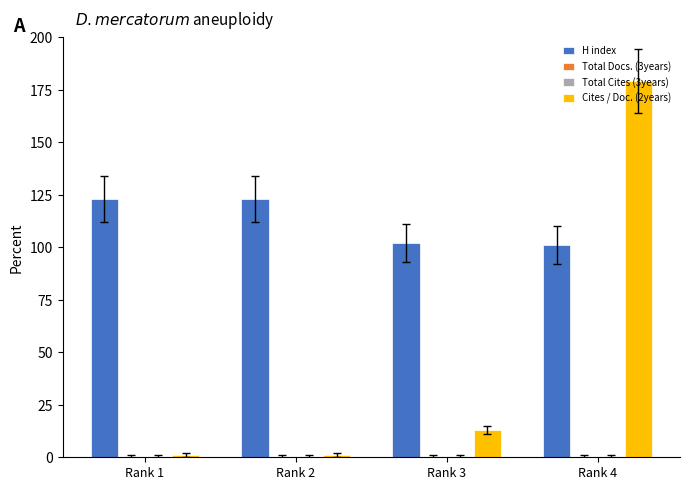

Reading right to left, extract all data points from this chart.

H index: Rank 4=101	Rank 3=102	Rank 2=123	Rank 1=123
Total Docs. (3years): Rank 4=0	Rank 3=0	Rank 2=0	Rank 1=0
Total Cites (3years): Rank 4=0	Rank 3=0	Rank 2=0	Rank 1=0
Cites / Doc. (2years): Rank 4=179	Rank 3=13	Rank 2=1	Rank 1=1